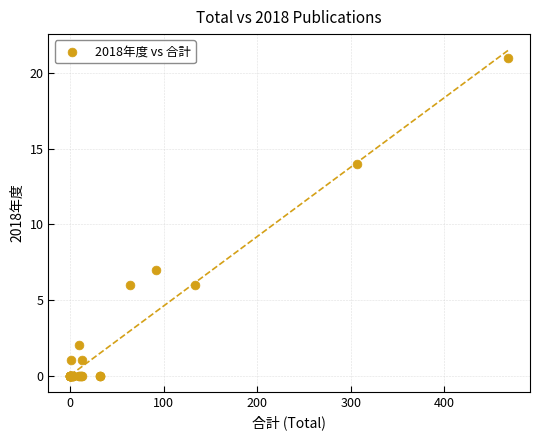

What Y value in the scatter plot is closest to 10?

7